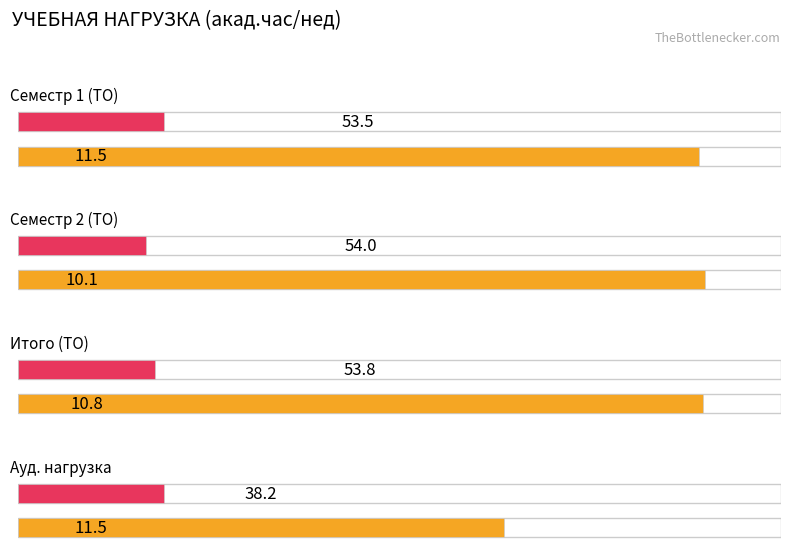

Reading left to right, list all the values displayed in this chart.

Average utilization: Семестр 1 (ТО)=53.5	Семестр 2 (ТО)=54.0	Итого (ТО)=53.8	Ауд. нагрузка=38.2
Maximum utilization: Семестр 1 (ТО)=11.5	Семестр 2 (ТО)=10.1	Итого (ТО)=10.8	Ауд. нагрузка=11.5